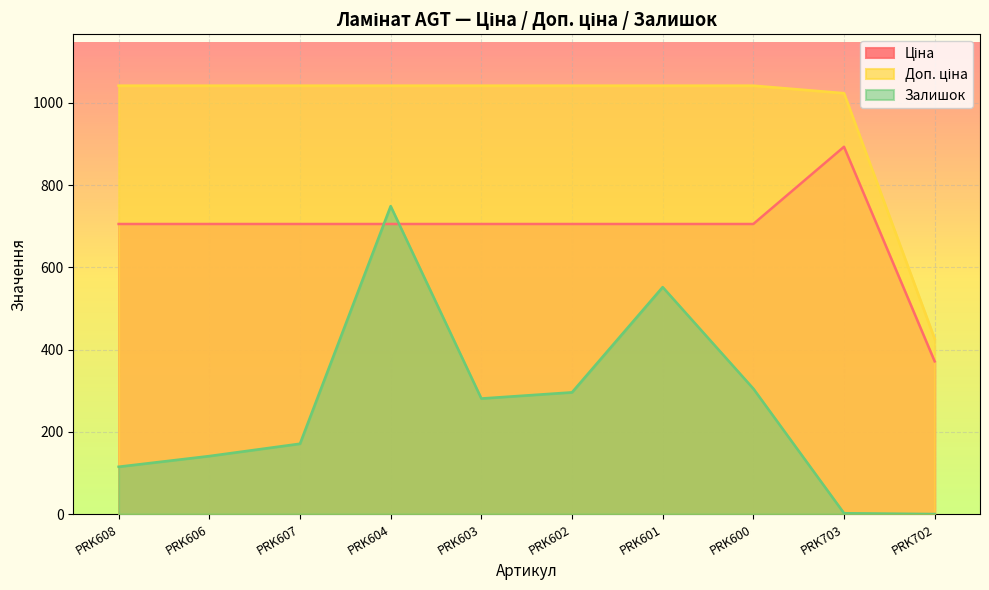

How many values in Залишок are above zero?

9